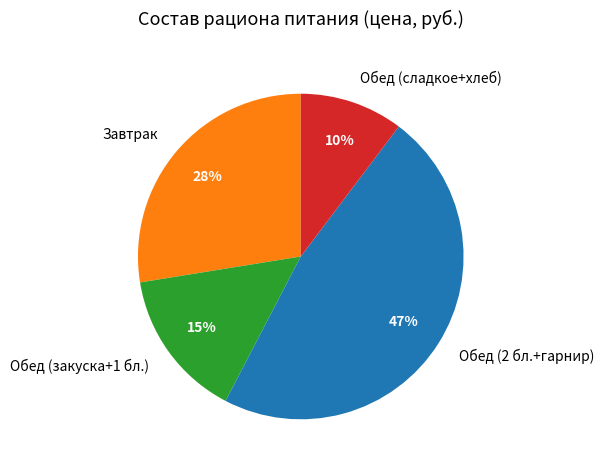

Does any single category account for the majority?

No